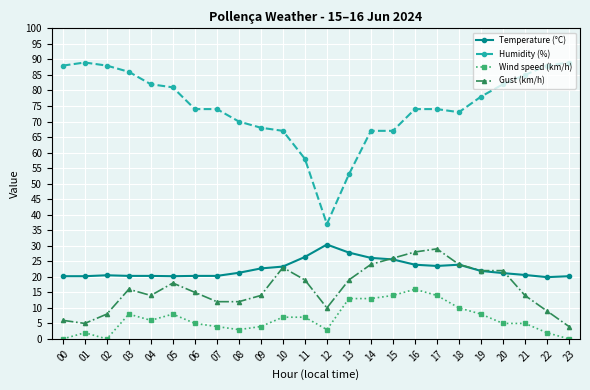

True or false: Temperature (°C) has more than 1 points higher than both neighbors.

True